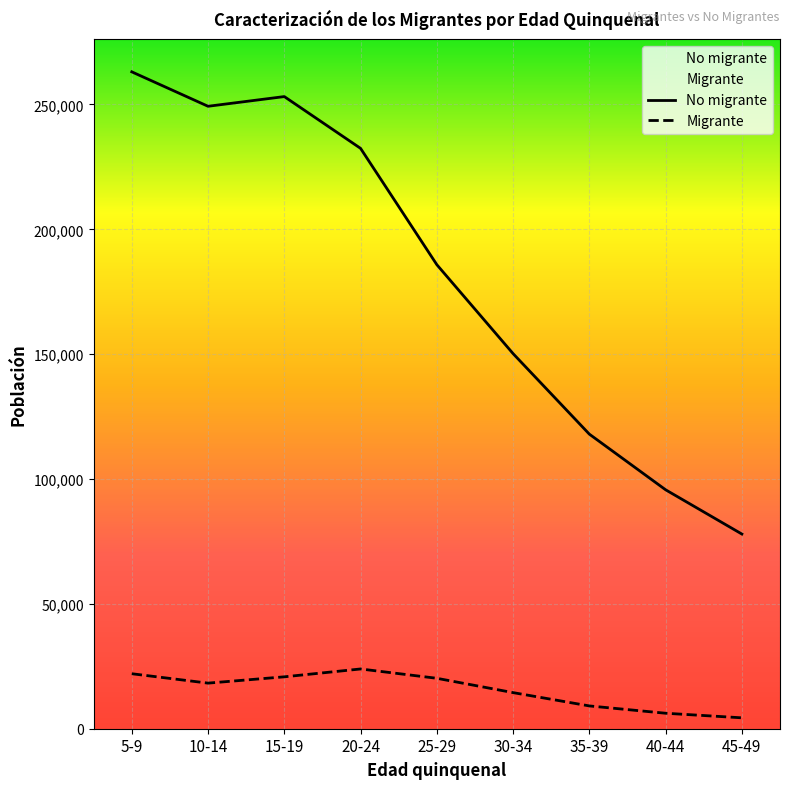

At which label is Migrante closest to 14150?

30-34